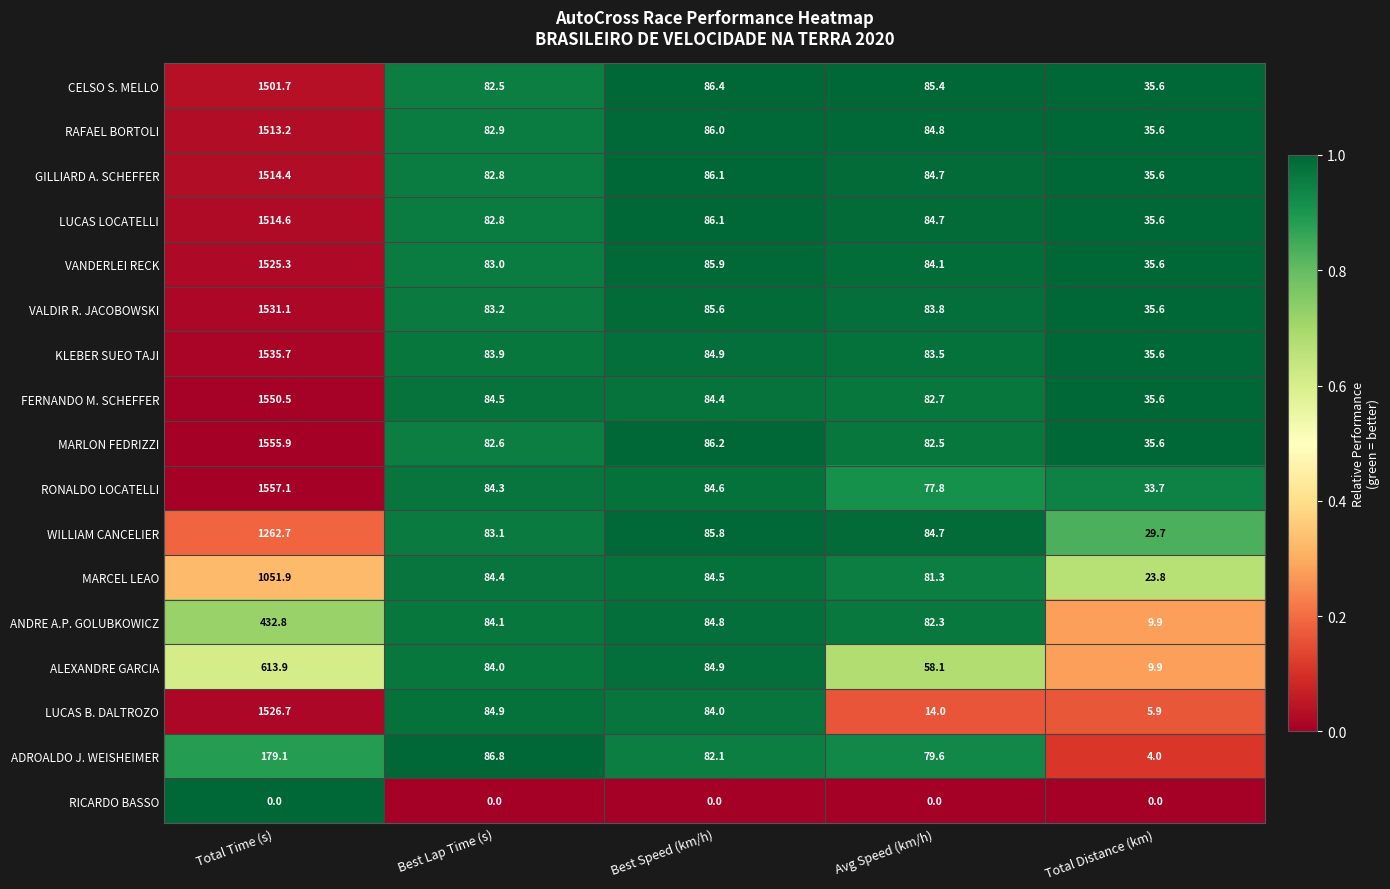

Which label corresponds to the largest value in the chart?

Total Time (s)